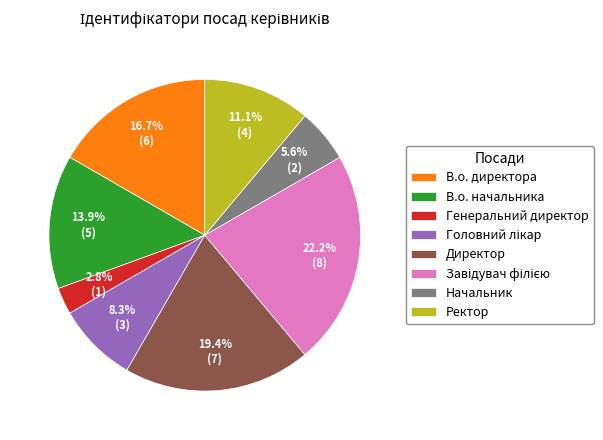

Which category has the smallest portion of the pie?

Генеральний директор